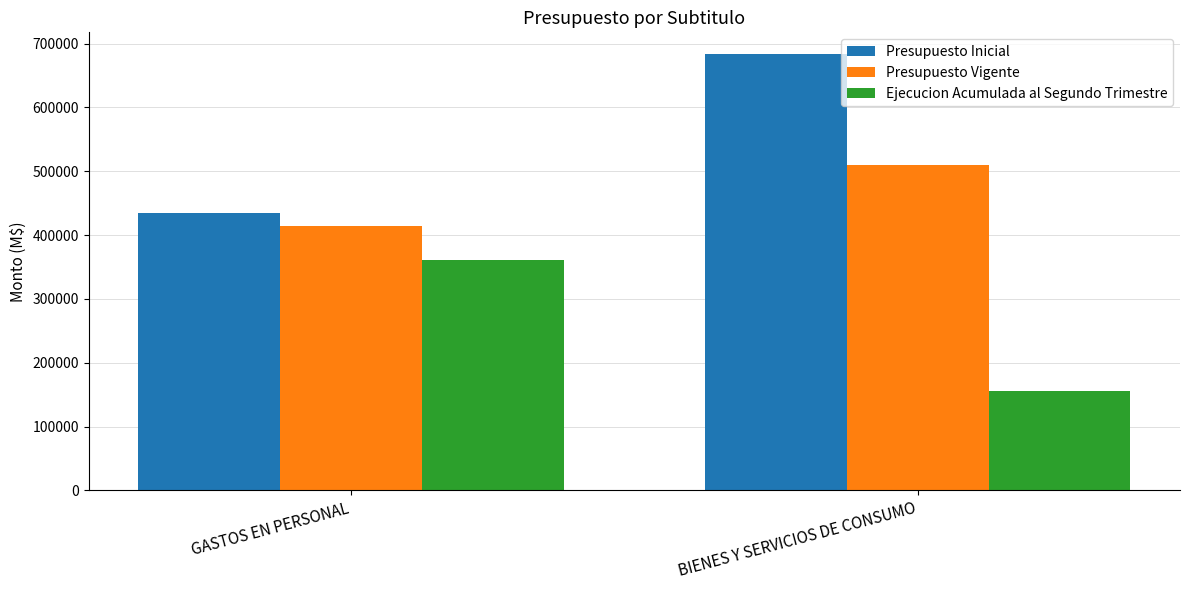

List the labels in order of Presupuesto Vigente value, largest first.

BIENES Y SERVICIOS DE CONSUMO, GASTOS EN PERSONAL